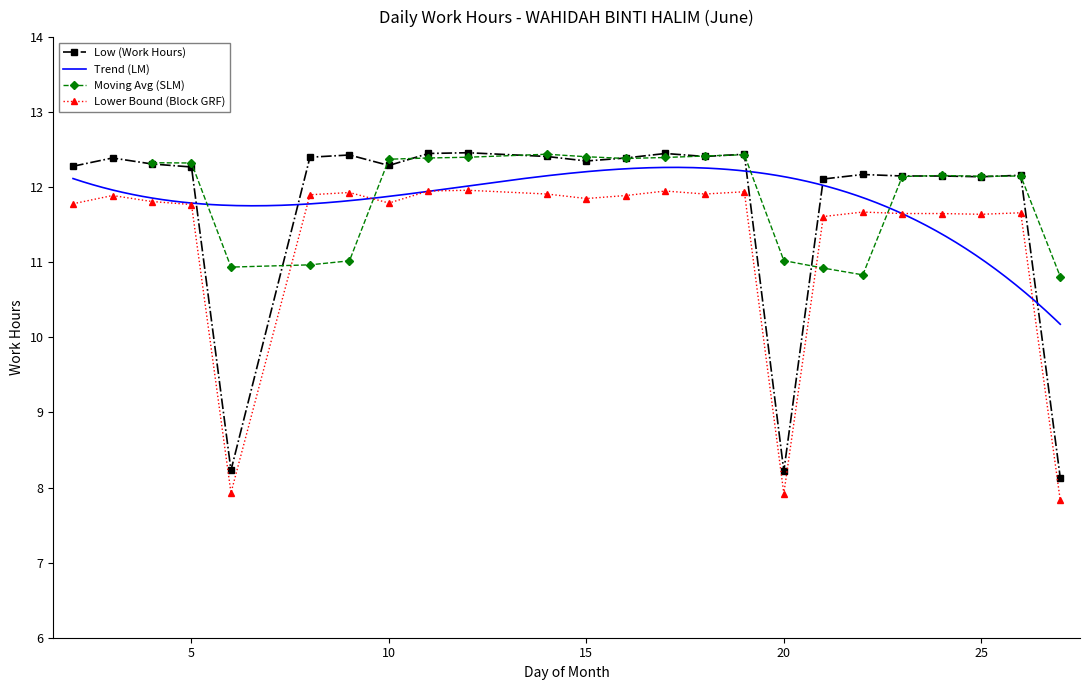

Rank the categories by value from lowest to highest.

27, 20, 6, 21, 25, 23, 24, 26, 22, 5, 2, 10, 4, 15, 3, 16, 8, 14, 18, 9, 19, 11, 17, 12